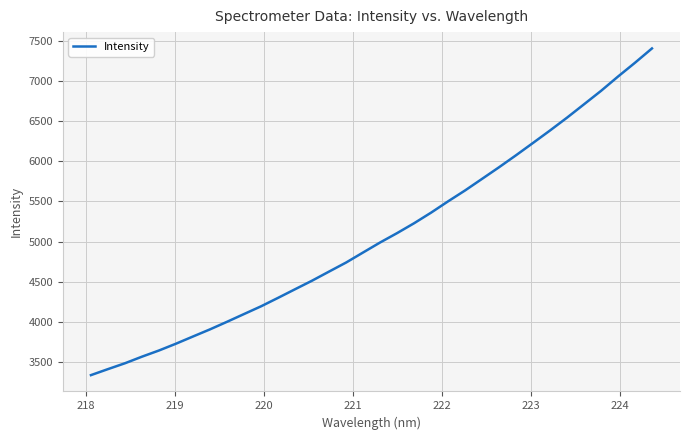

What is the difference between the maximum and minimum values?

4069.5